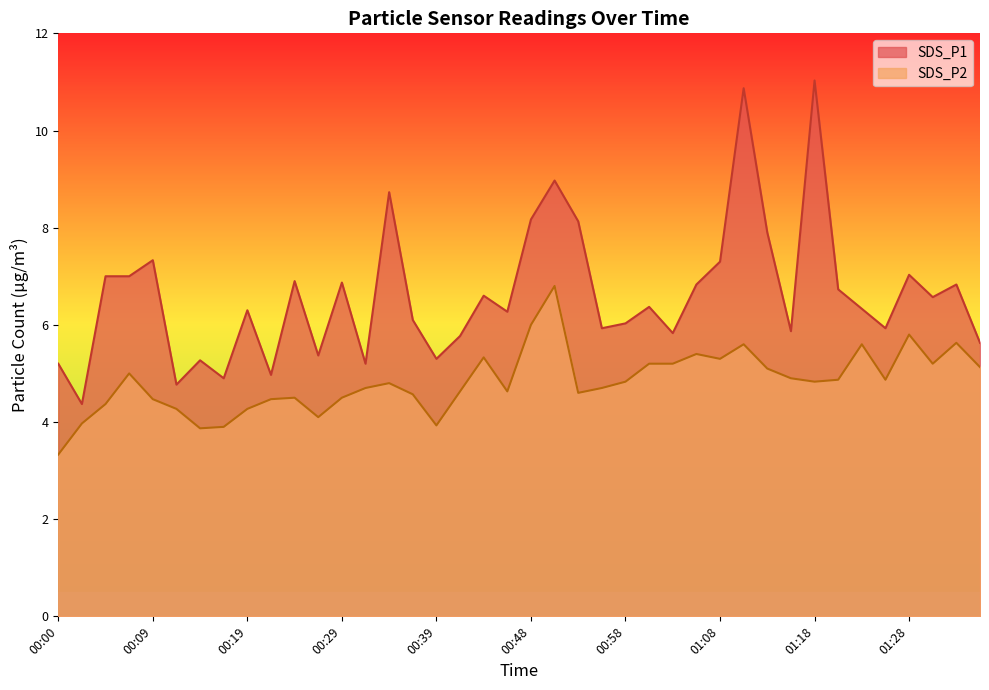

What is the minimum value shown in the chart?

3.3